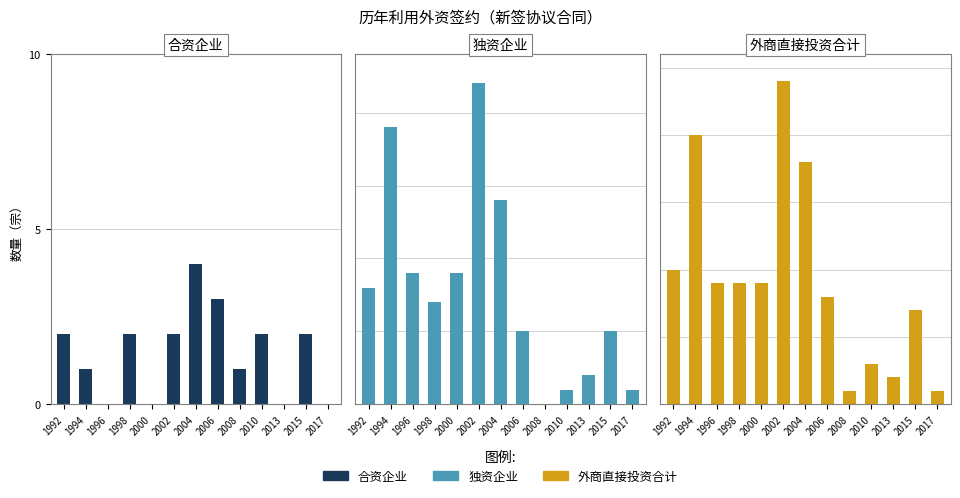

What is the highest value of the 合资企业 series?

4